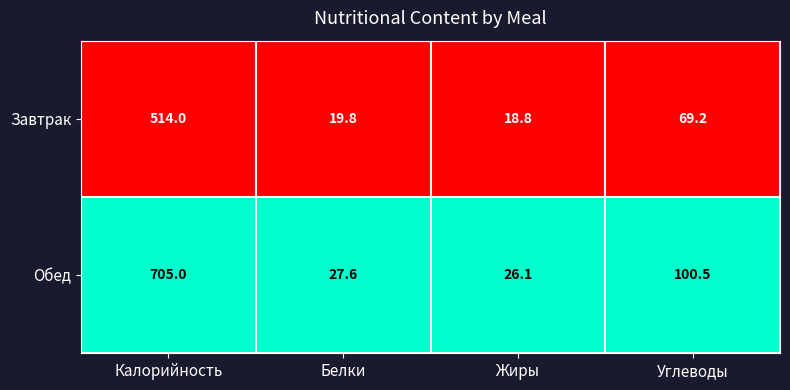

Rank the series by their maximum value, from highest to lowest.

Обед, Завтрак